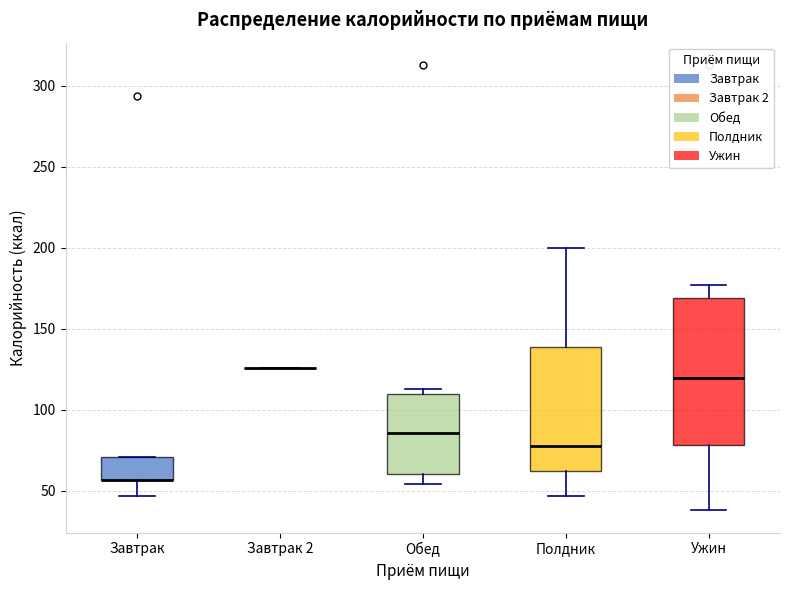

Reading left to right, read every box against the y-axis: the position of its median line, the range the box covers, and the ends of its whiskers. The values are not printed on the chart, so give them approximately, as read against the axis.

Завтрак: median 55 (drawn on the box's lower edge), box 55 to 70, whiskers 45 to 70
Завтрак 2: box collapsed to a line at 125, whiskers 125 to 125
Обед: median 85, box 60 to 110, whiskers 55 to 115
Полдник: median 80, box 65 to 140, whiskers 45 to 200
Ужин: median 120, box 80 to 170, whiskers 40 to 175